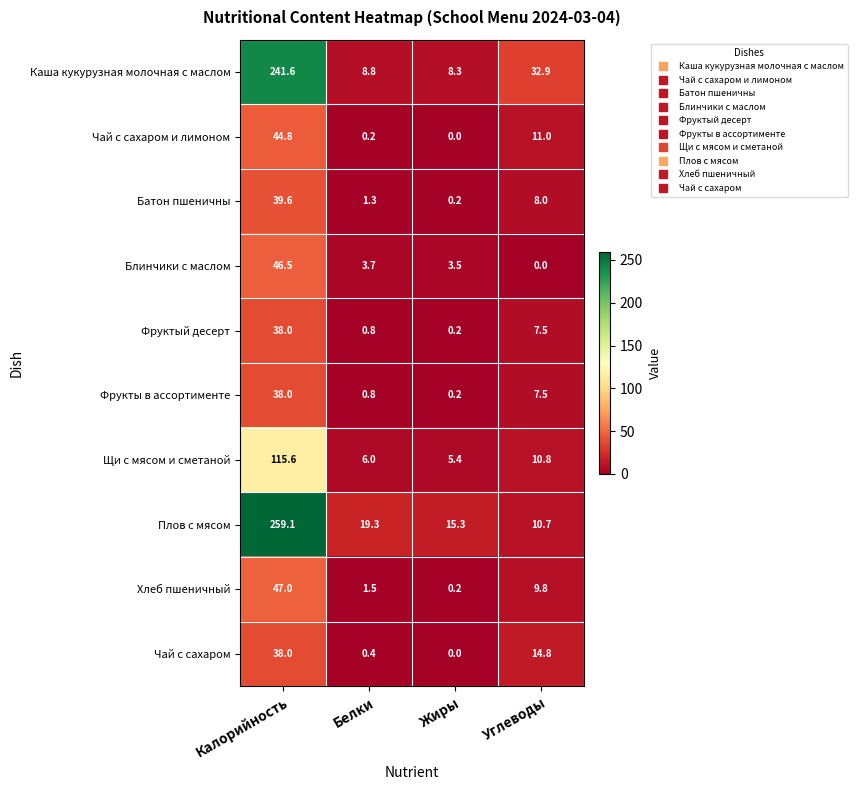

What is the difference between the maximum and minimum values in the Батон пшеничны series?

39.4